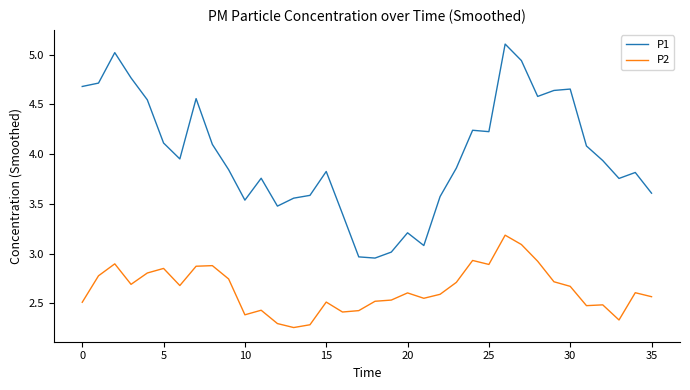

List the series in order of their overall mean, lowest first.

P2, P1